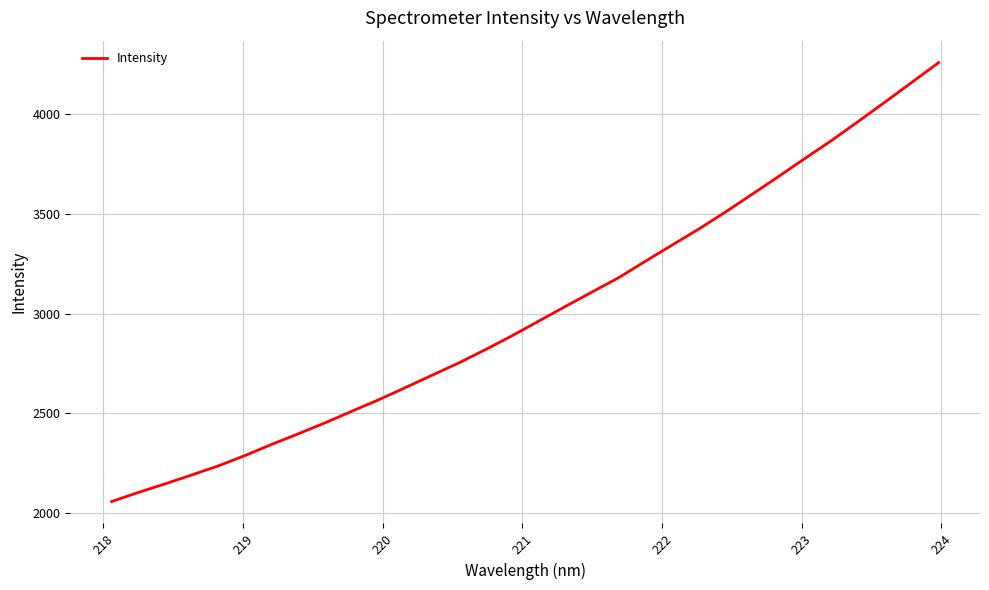

What is the greatest value displayed?

4258.1